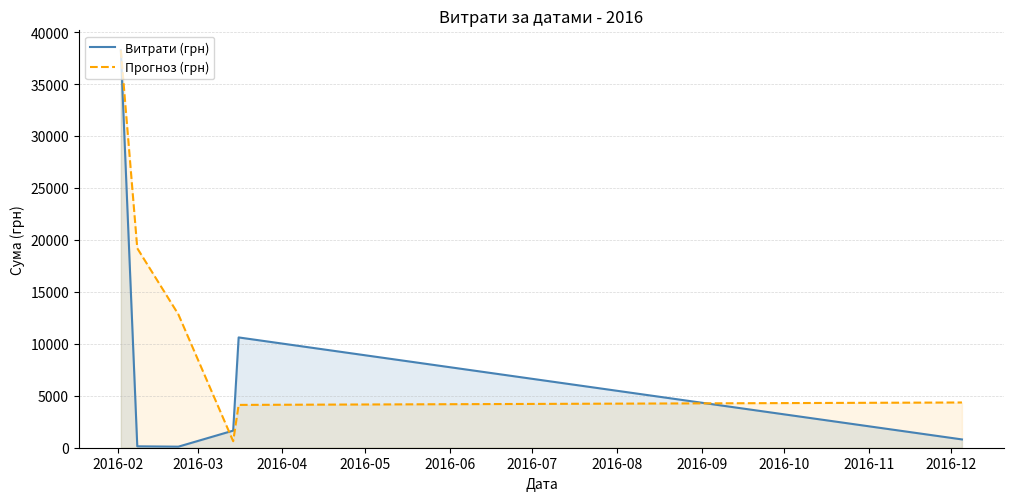

What is the maximum value for Витрати (грн)?

38253.5